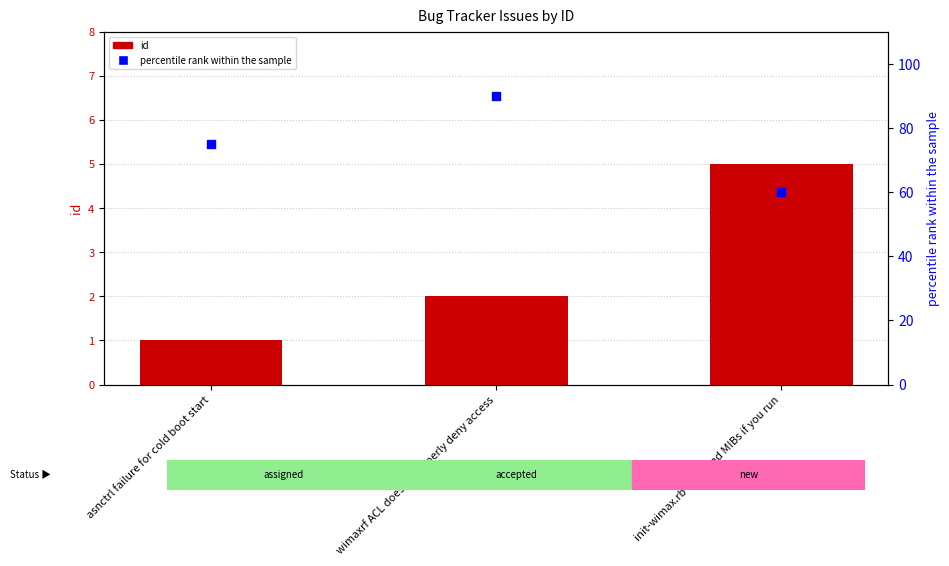

What are all the series names shown in the legend?

id, percentile rank within the sample